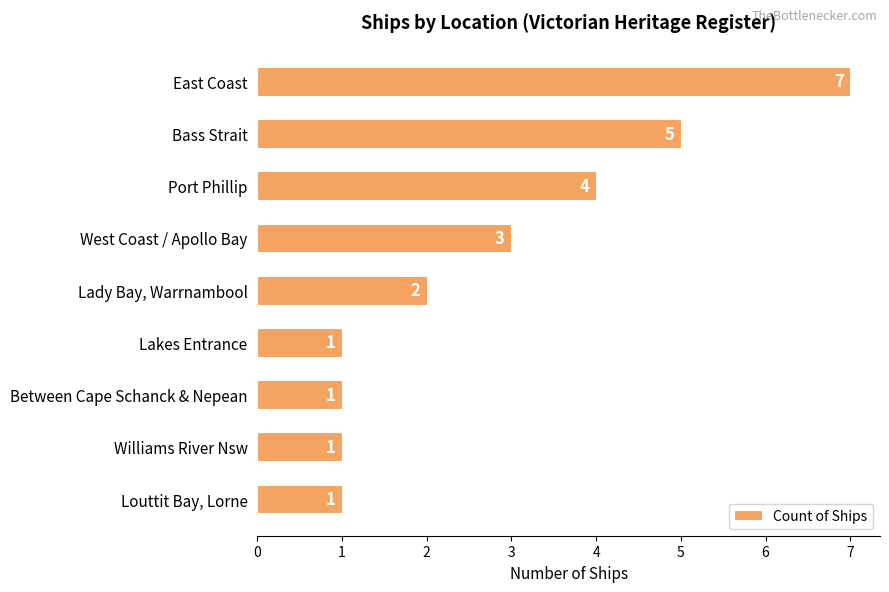

What is the average value?

3